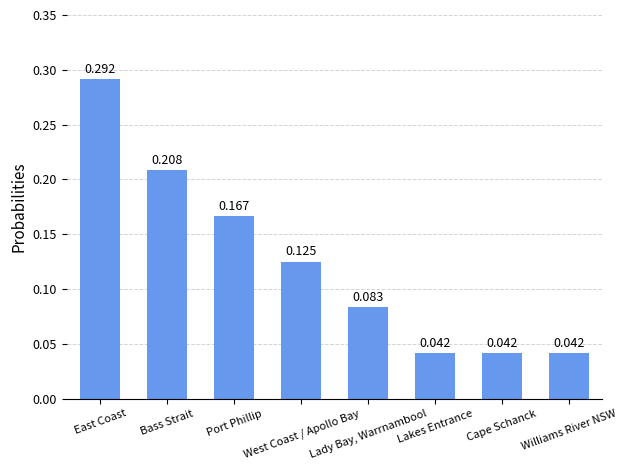

What is the change in value from Bass Strait to Lady Bay, Warrnambool?

-0.1